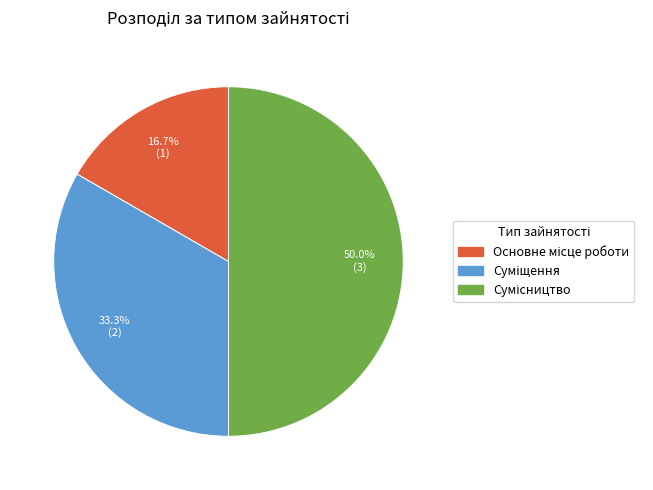

Count the number of slices in the pie.

3